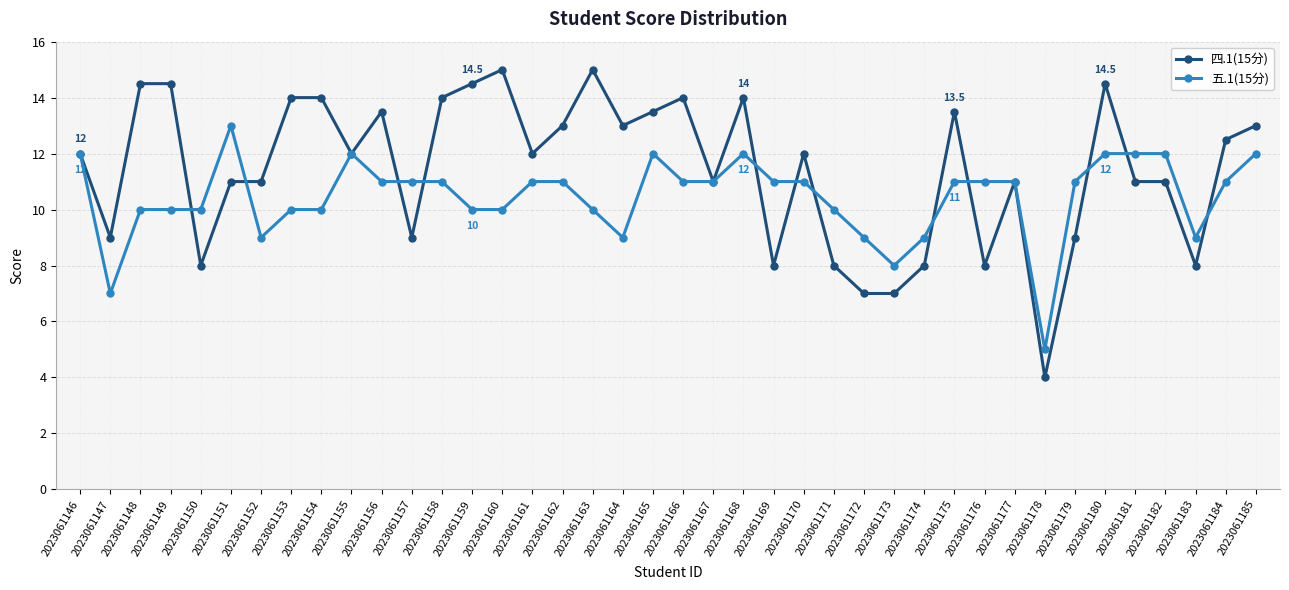

Which series has the widest spread of values?

四.1(15分)